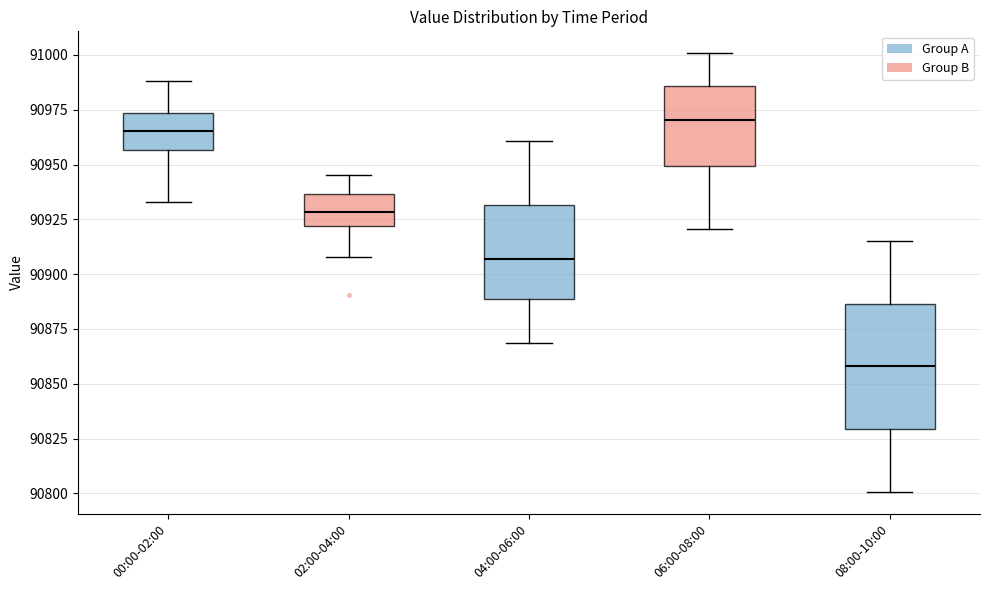

Which box's median line is the lowest?

08:00-10:00